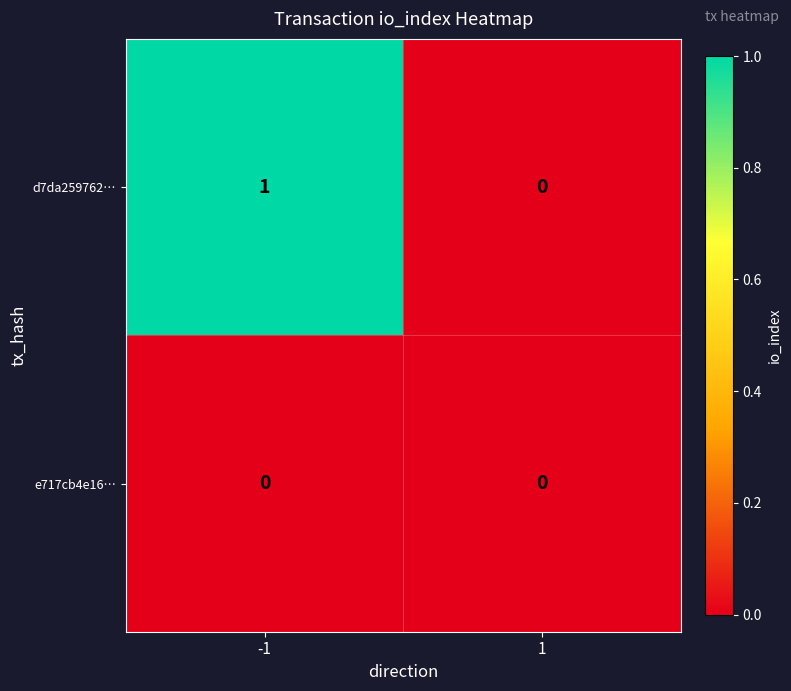

Reading left to right, transcribe all the data shown in this chart.

d7da259762…: -1=1	1=0
e717cb4e16…: -1=0	1=0